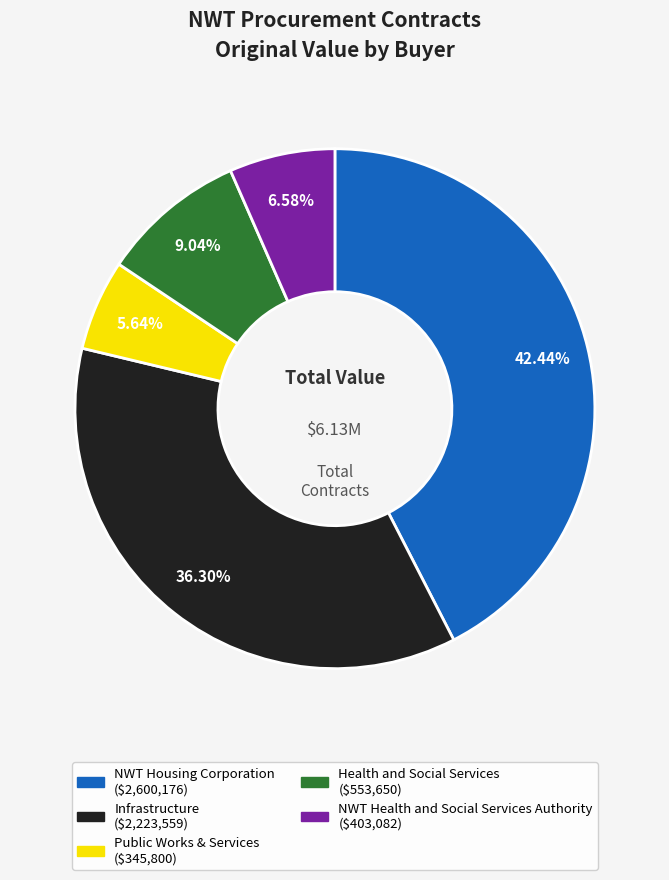

Is there a majority slice in this chart?

No